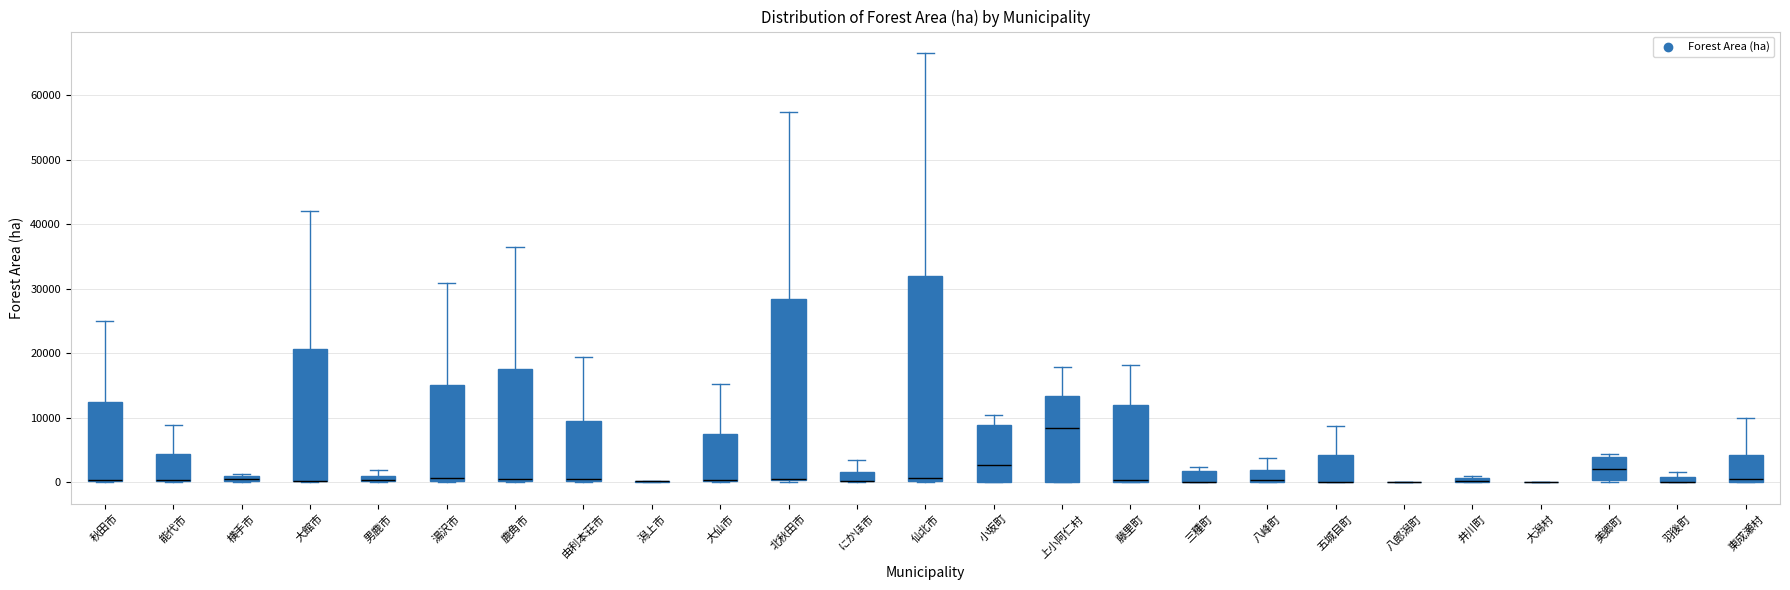

Which box is the tallest, from its lower edge to its upper edge?

仙北市